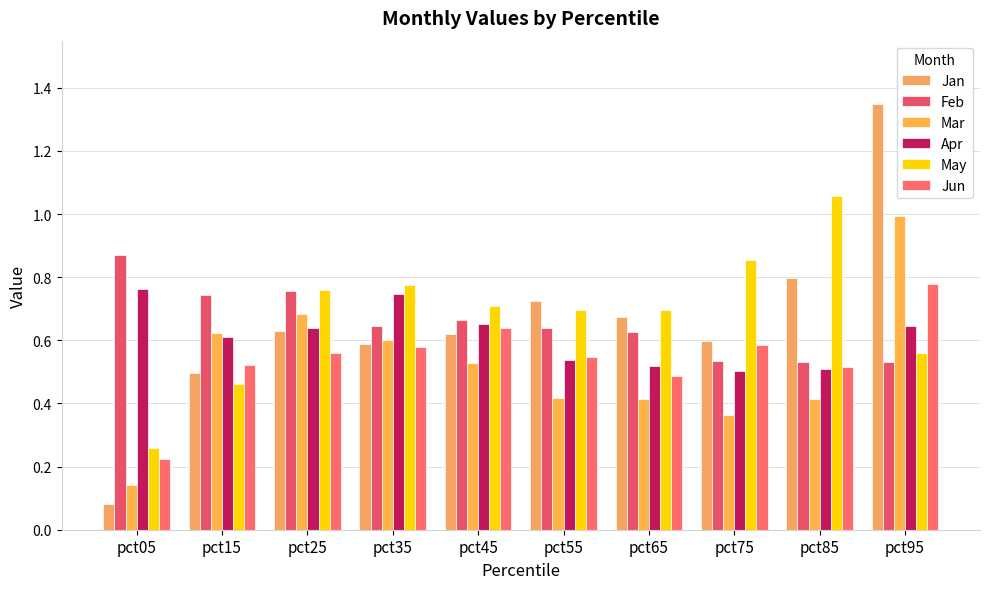

Rank the series by their maximum value, from lowest to highest.

Apr, Jun, Feb, Mar, May, Jan